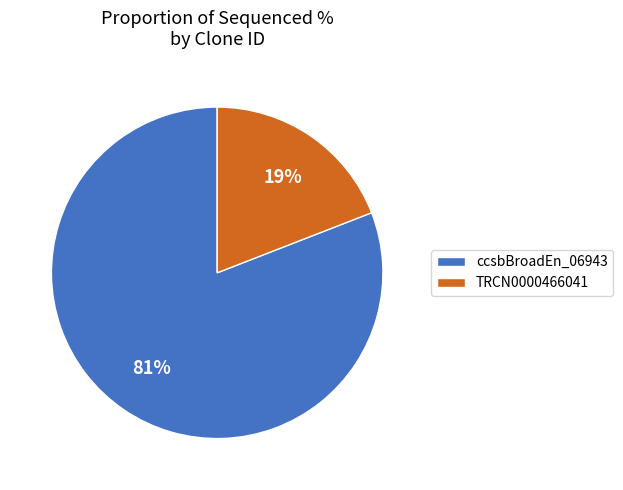

Combined, do ccsbBroadEn_06943 and TRCN0000466041 account for over 50%?

Yes